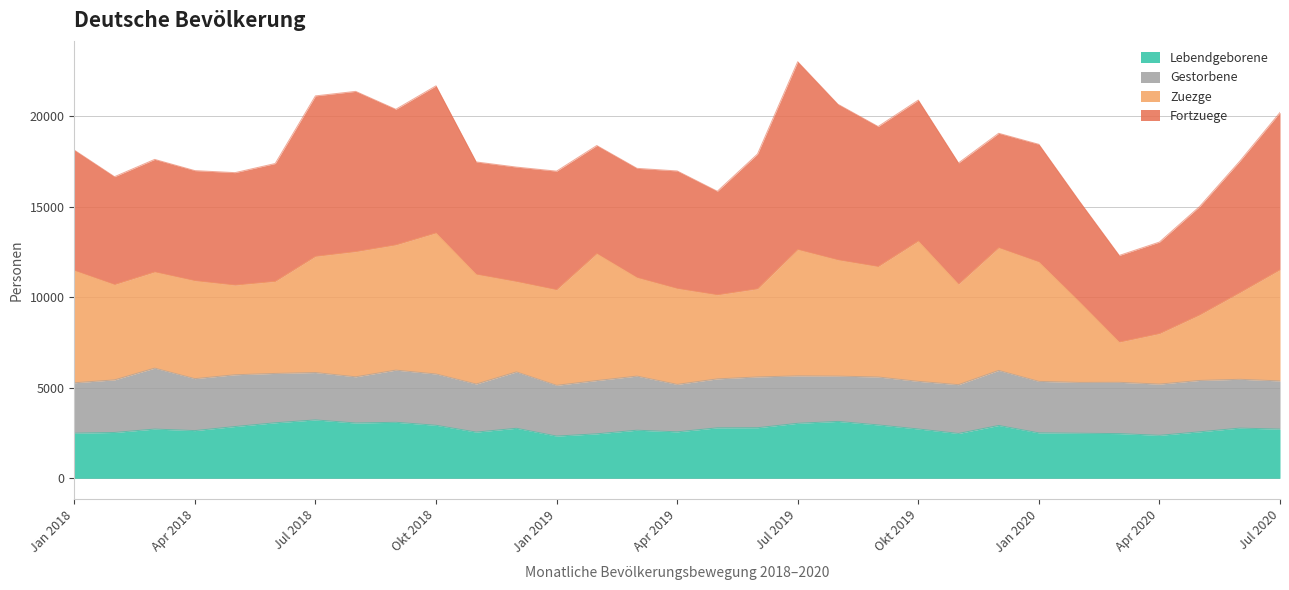

What is the minimum value for Lebendgeborene?

2331